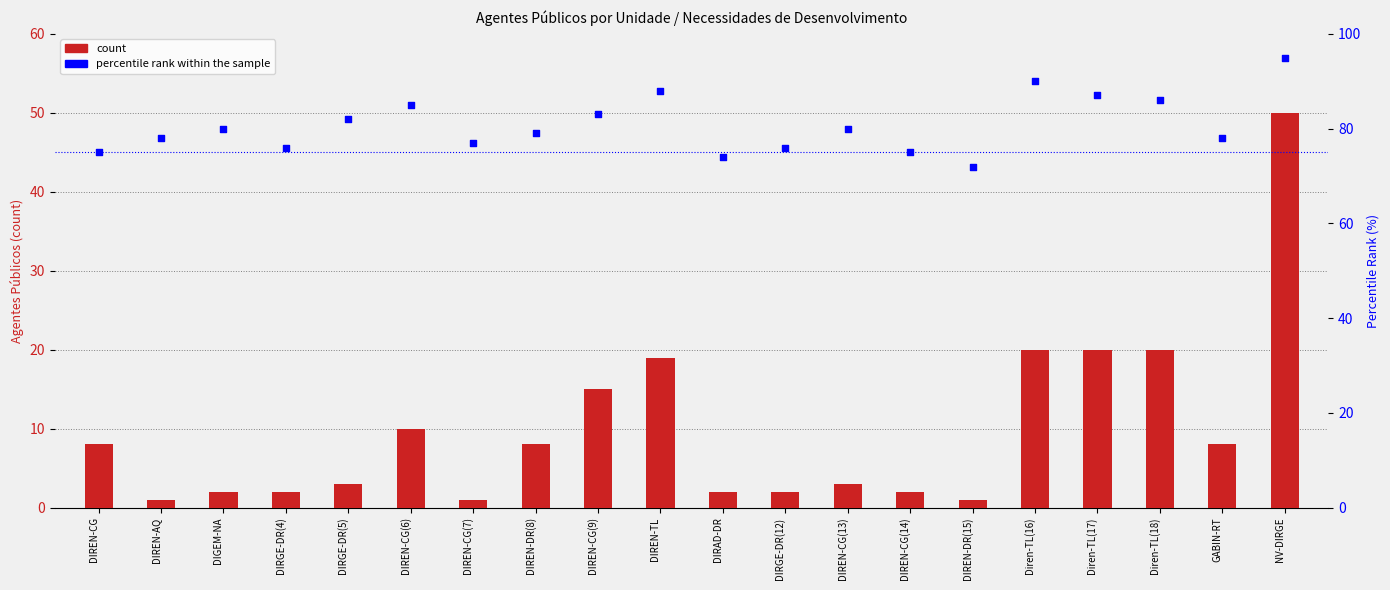

What are all the series names shown in the legend?

count, percentile rank within the sample